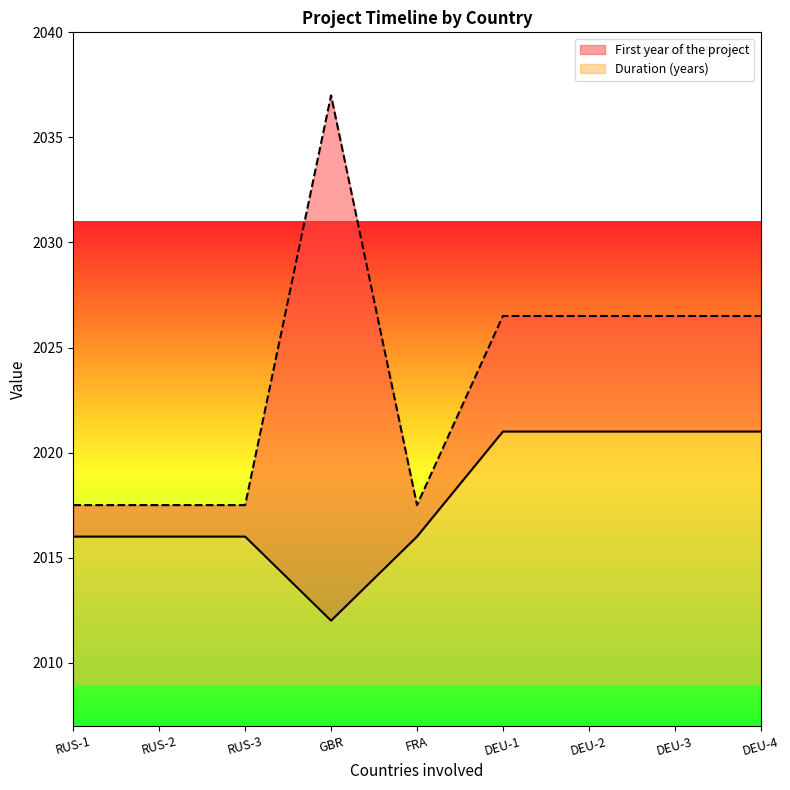

What is the maximum value shown in the chart?

2021